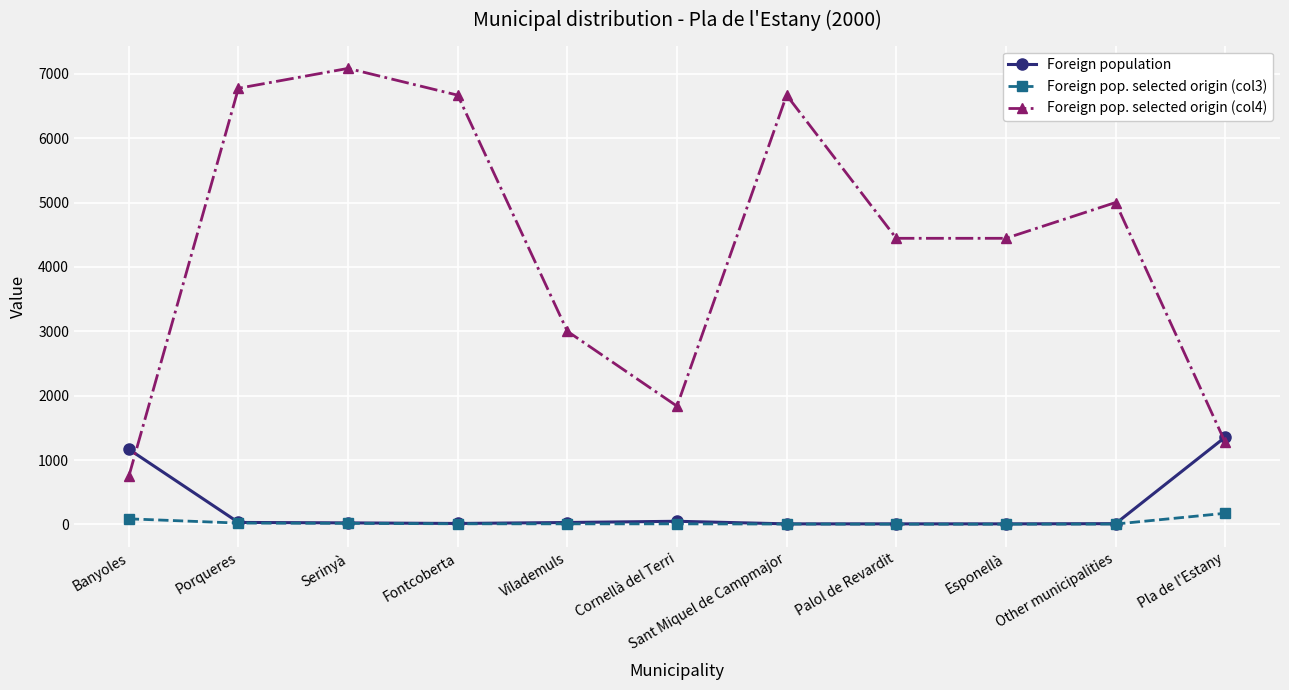

Which series has the largest range (max minus min)?

Foreign pop. selected origin (col4)